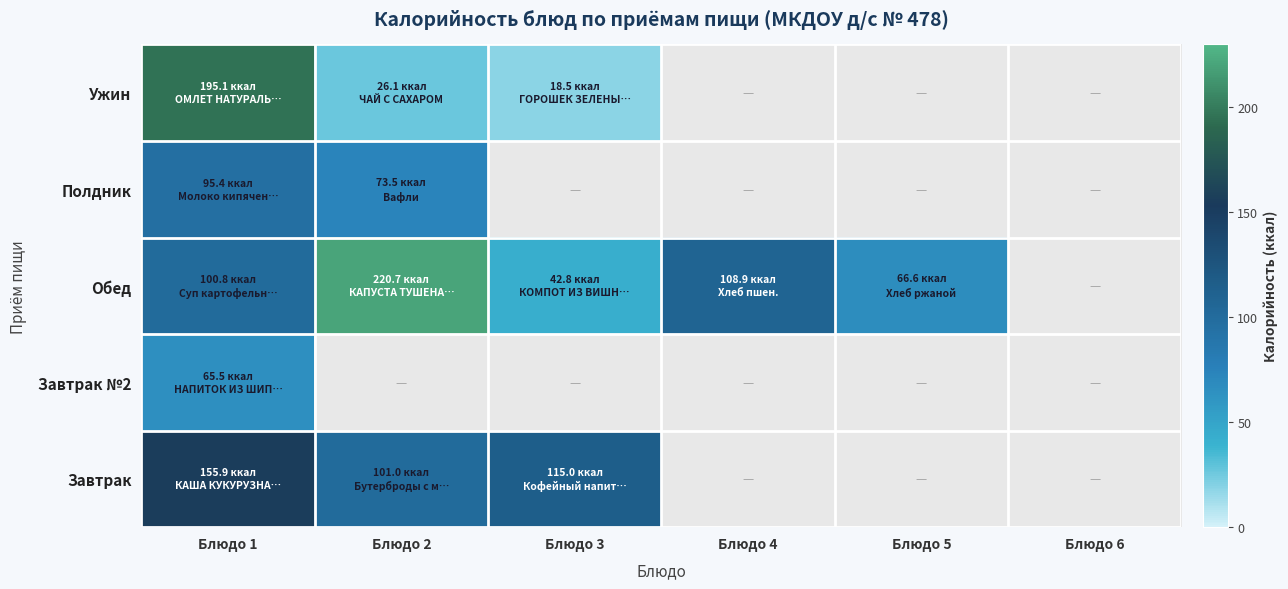

How many categories are shown in the chart?

6